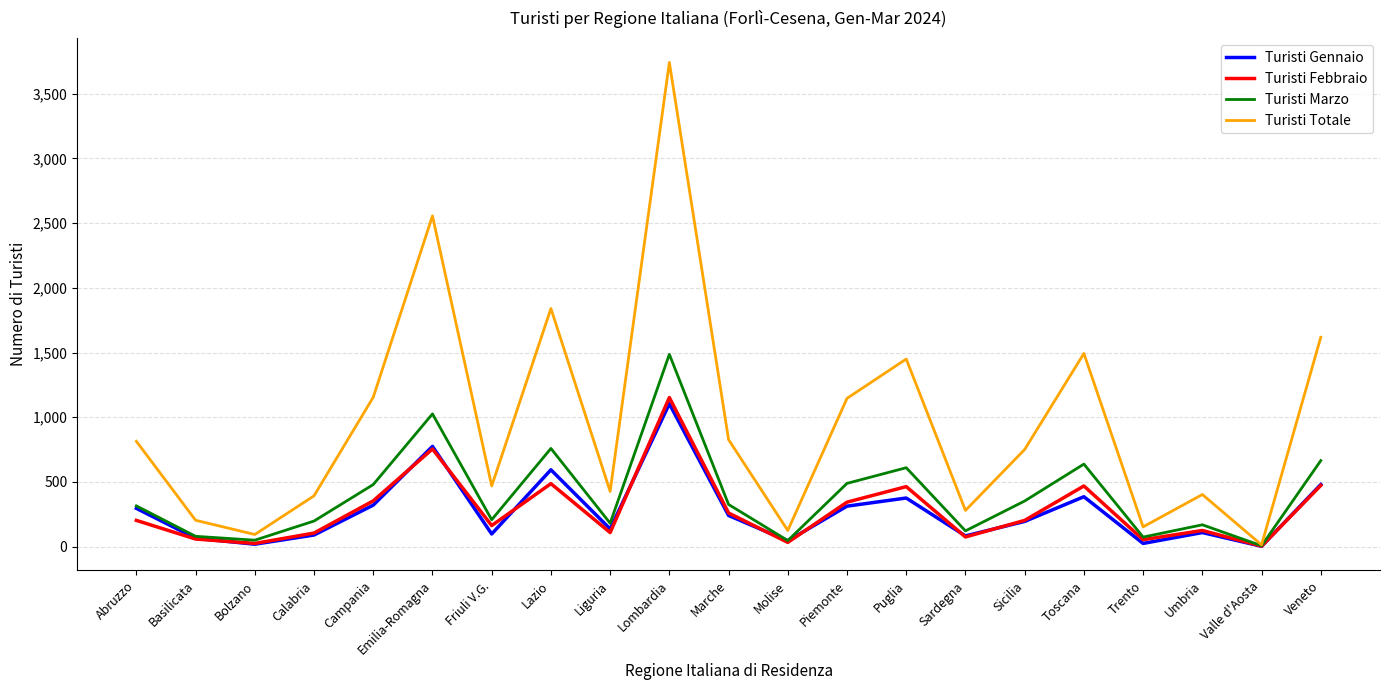

True or false: Turisti Totale has more than 0 points higher than both neighbors.

True